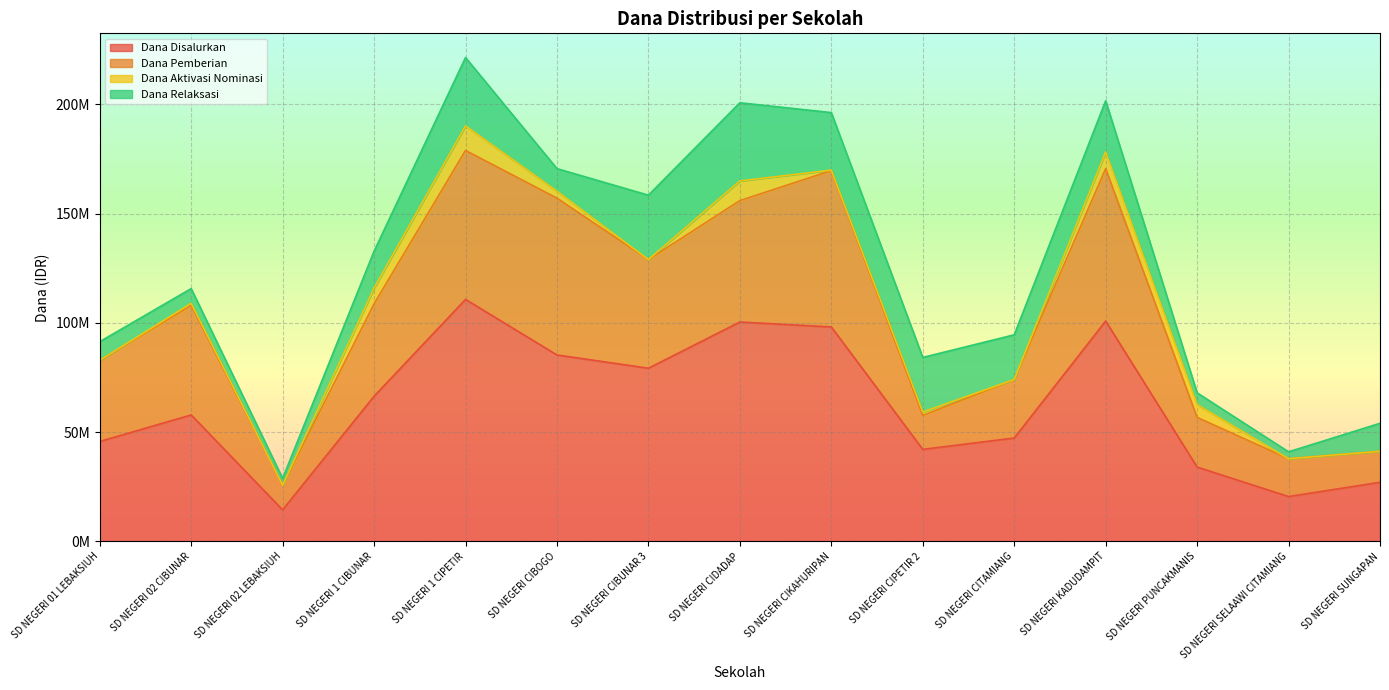

True or false: Dana Disalurkan has more than 0 points higher than both neighbors.

True